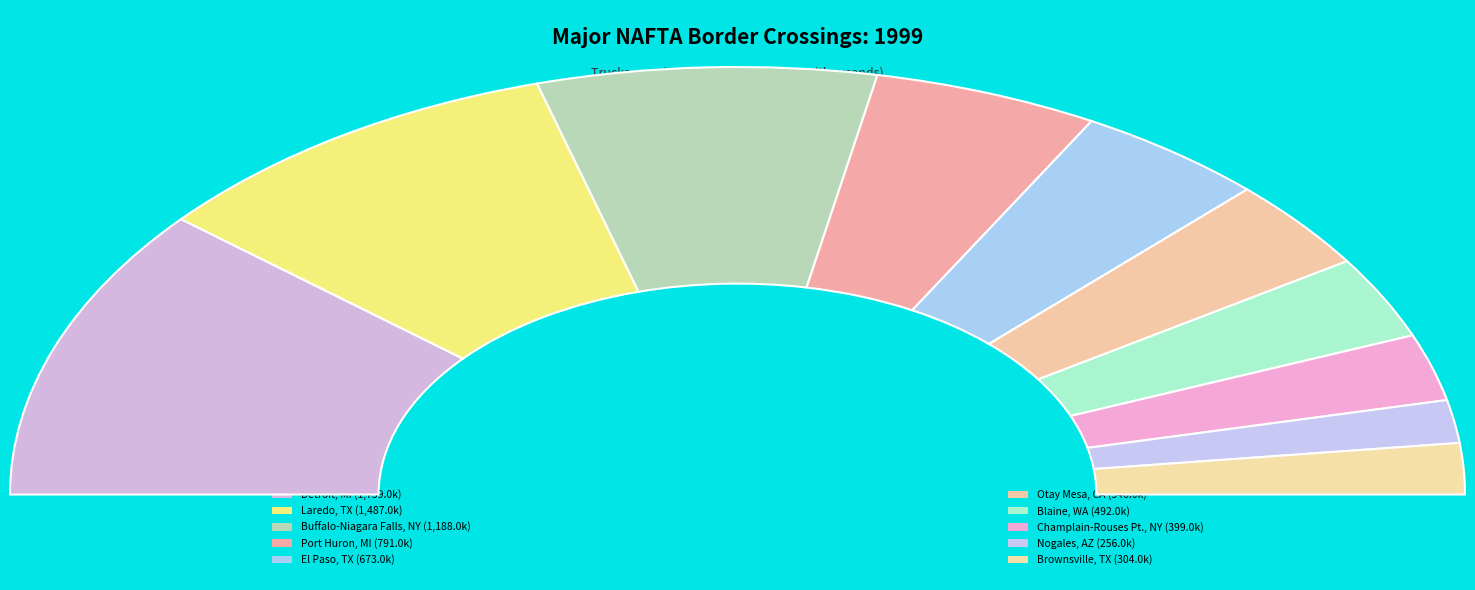

Which category has the biggest portion of the pie?

Detroit, MI